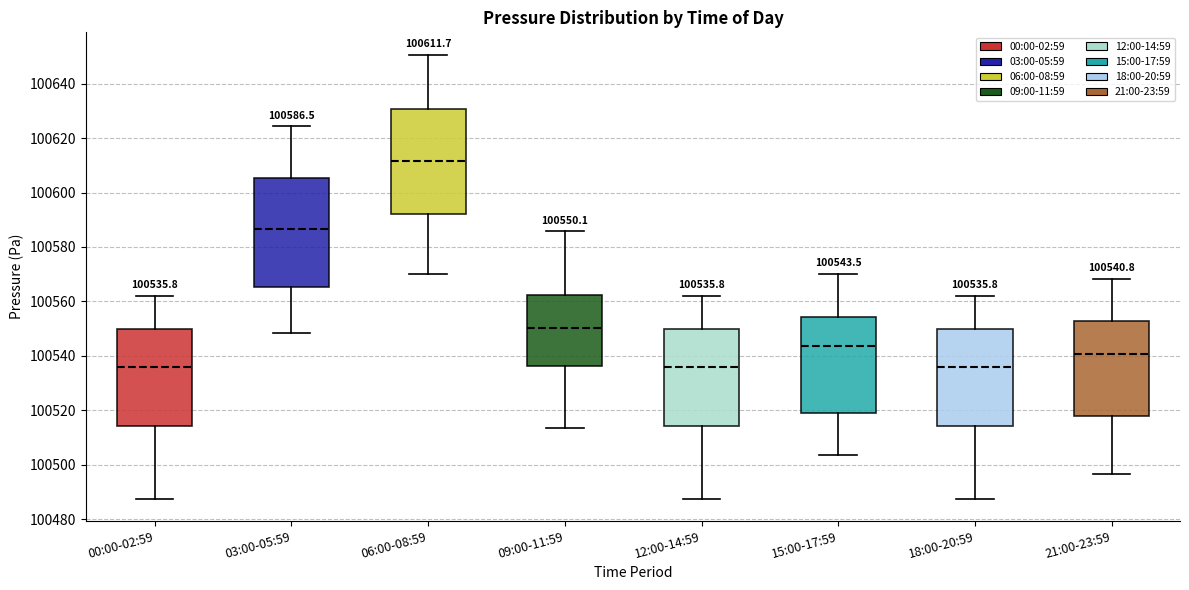

Which box has the highest median line?

06:00-08:59